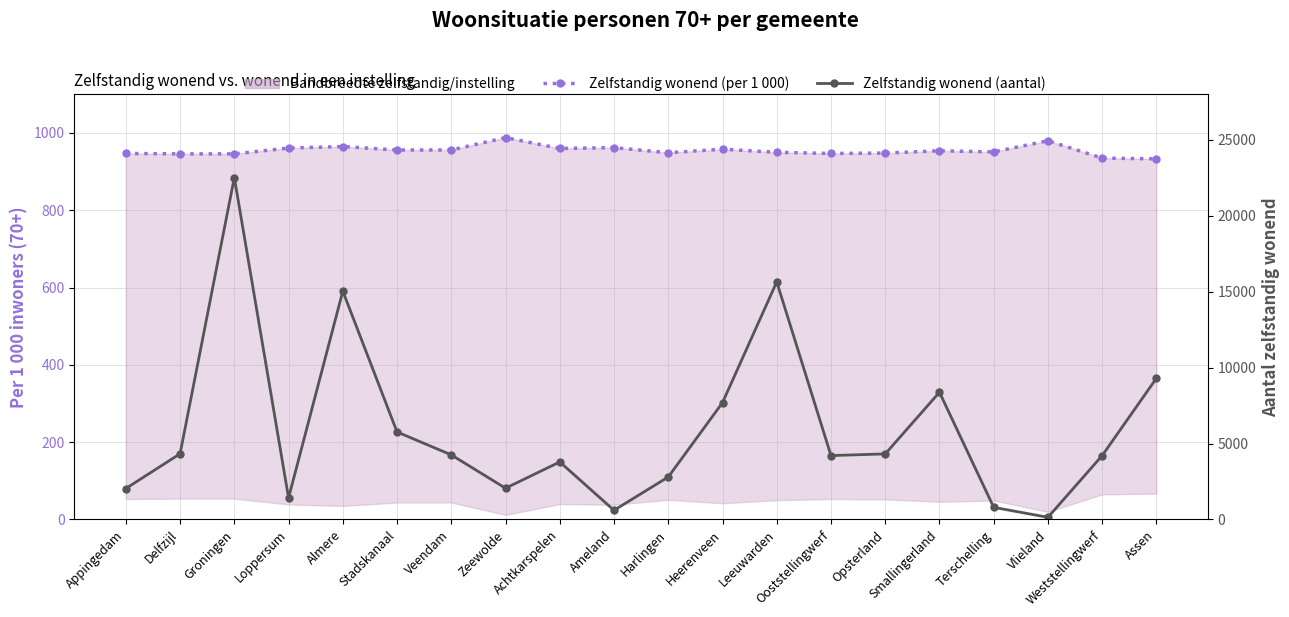

Which series ends up on top after the final intersection of Zelfstandig wonend (per 1 000) and Zelfstandig wonend (aantal)?

Zelfstandig wonend (aantal)